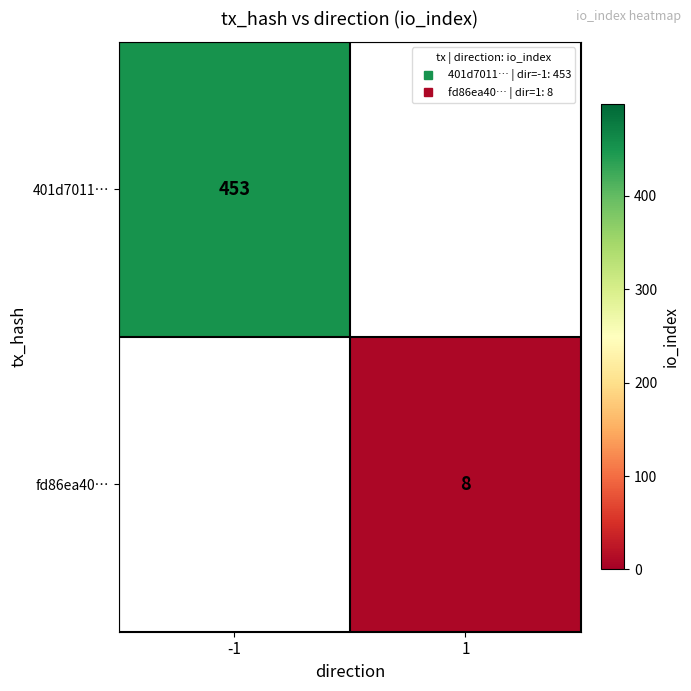

Count the number of data series in this chart.

2